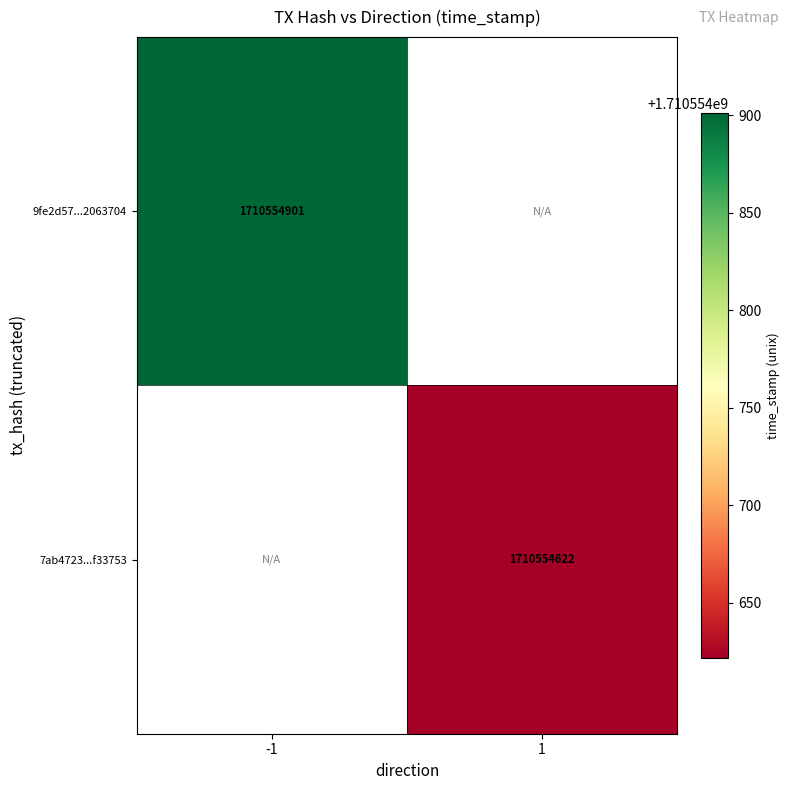

Reading right to left, what are all the values shown in this chart?

9fe2d57ced5081b144a70f8a0e7d06da2063704: 0	1710554901
7ab4723e953f9b881474684db6c98f31ff33753: 1710554622	0